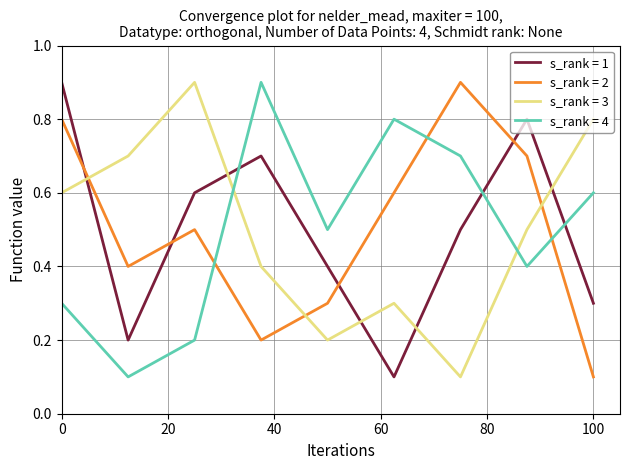

How many times do s_rank = 4 and s_rank = 2 cross each other?

3